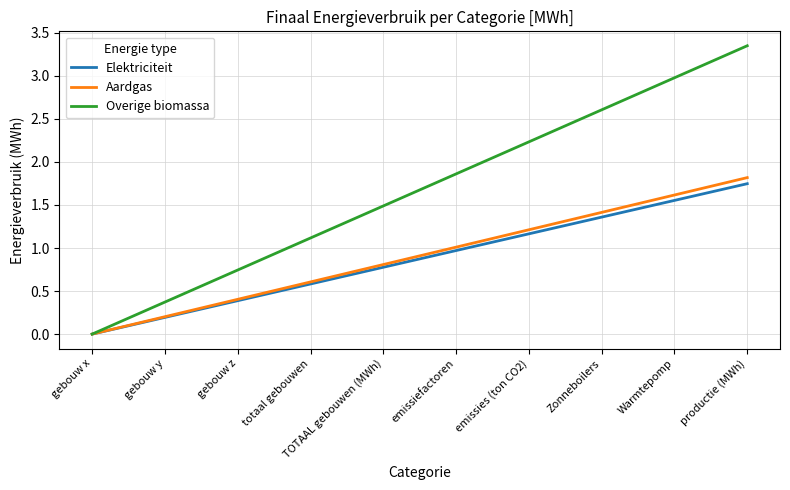

At which label does Elektriciteit reach its peak?

productie (MWh)